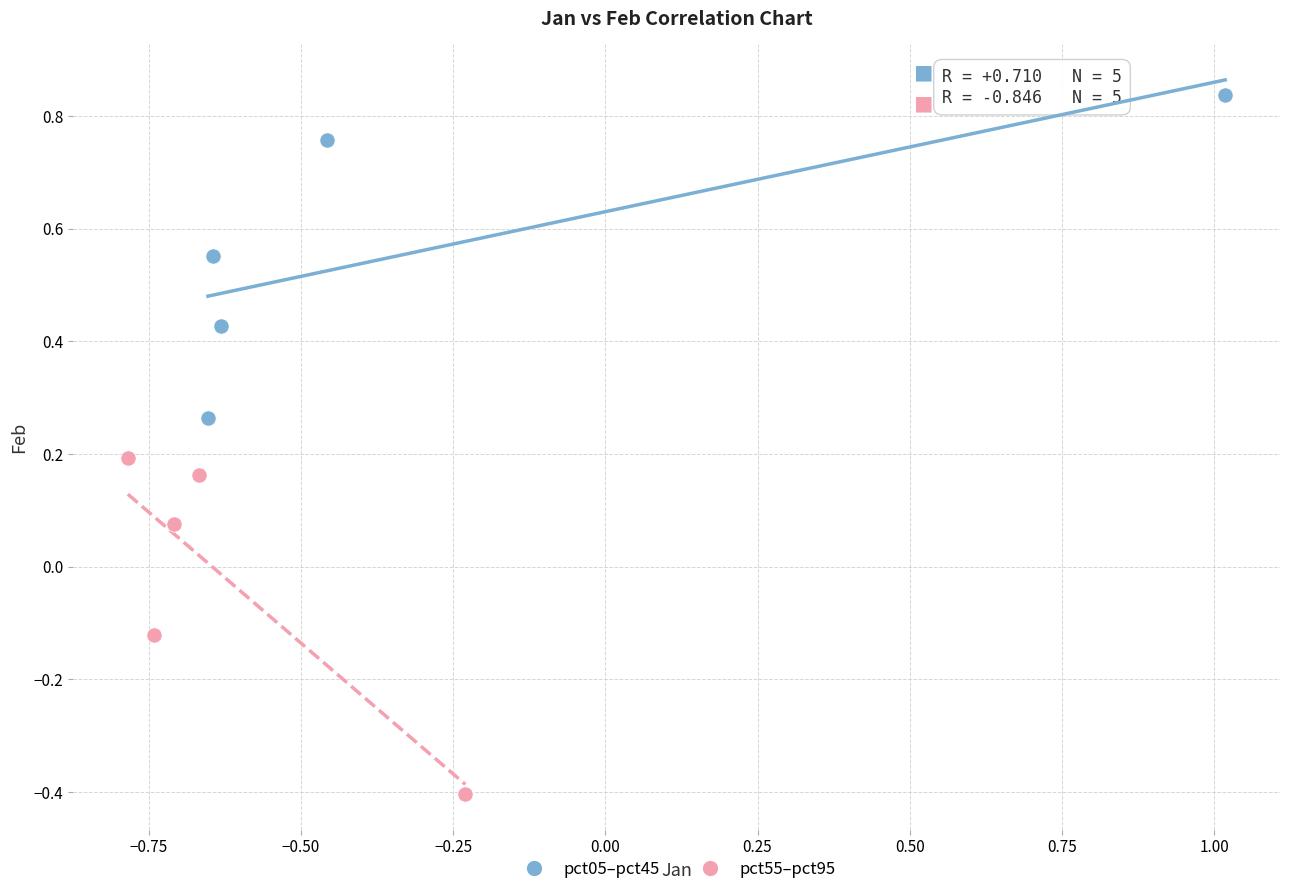

Which series has the largest Y range (max minus min)?

pct55–pct95